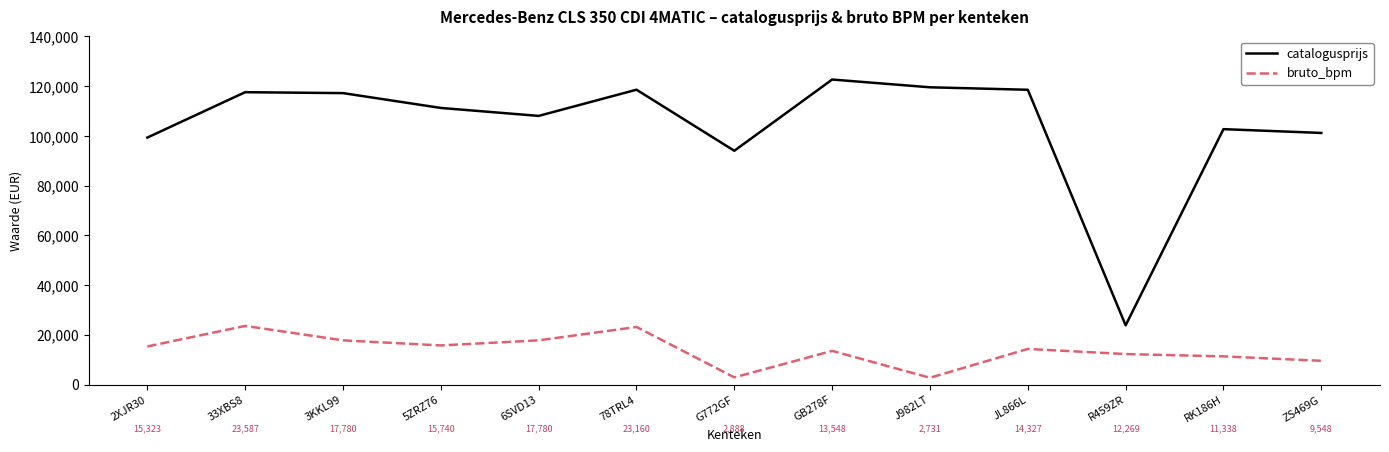

Rank the series at J982LT from lowest to highest value.

bruto_bpm, catalogusprijs